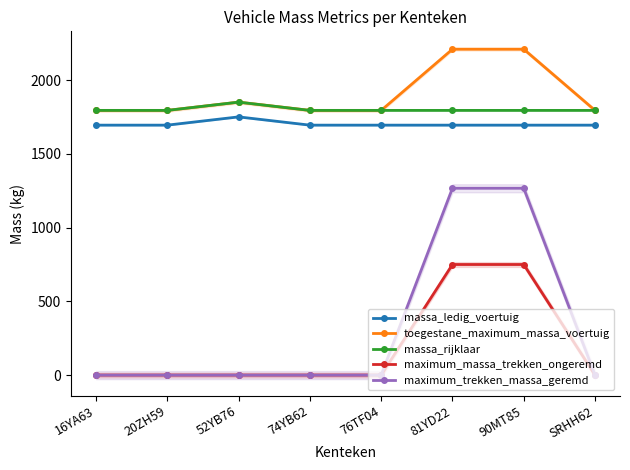

Between 20ZH59 and 74YB62, which is larger?

20ZH59